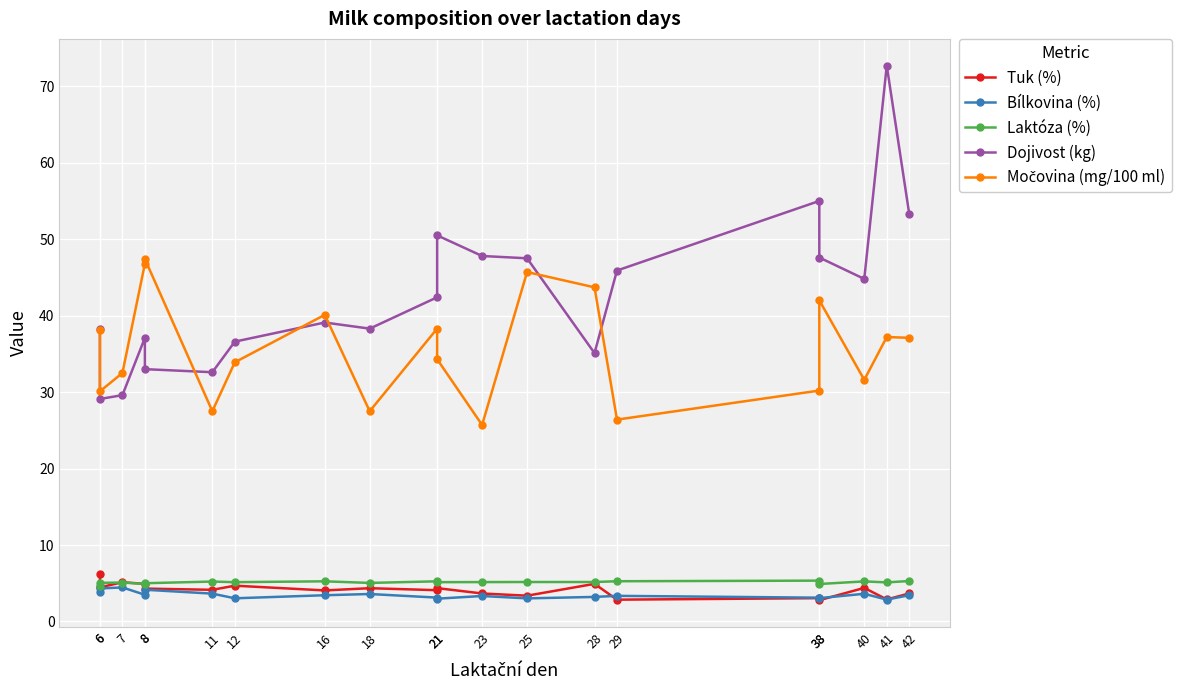

True or false: Dojivost (kg) and Tuk (%) intersect in this chart.

False